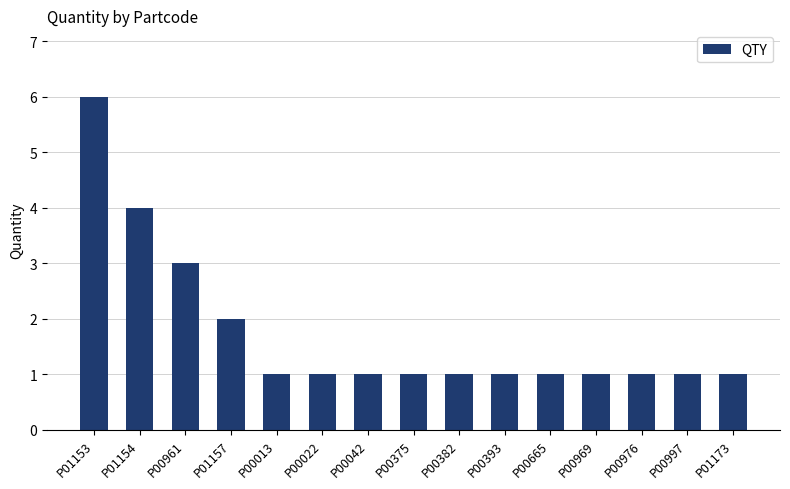

What is the sum of all values?

26